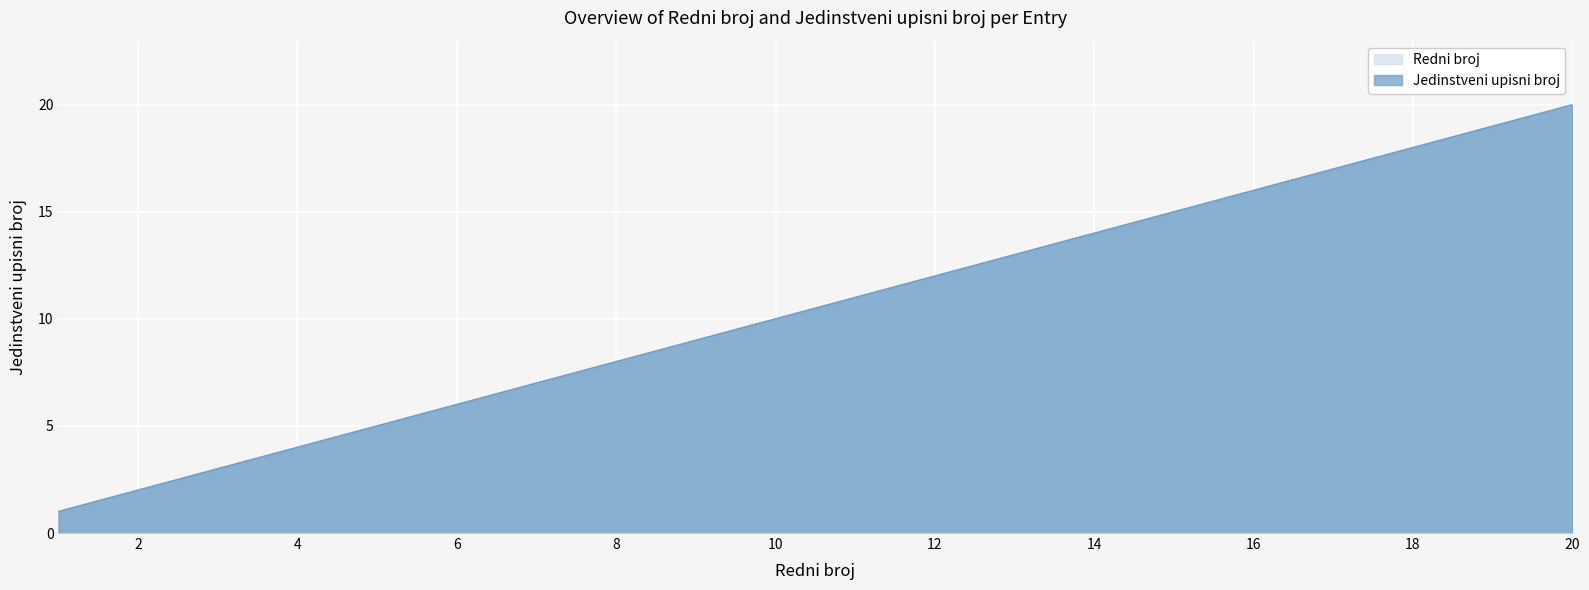

Which series changed the most between 17 and 20?

Redni broj